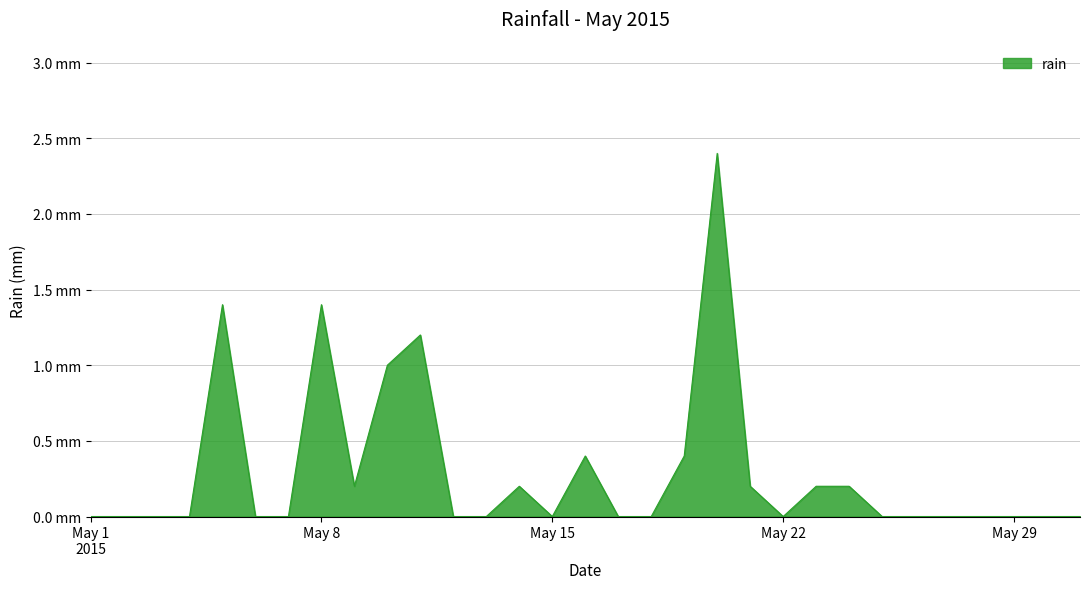

Does the chart have visible grid lines?

Yes